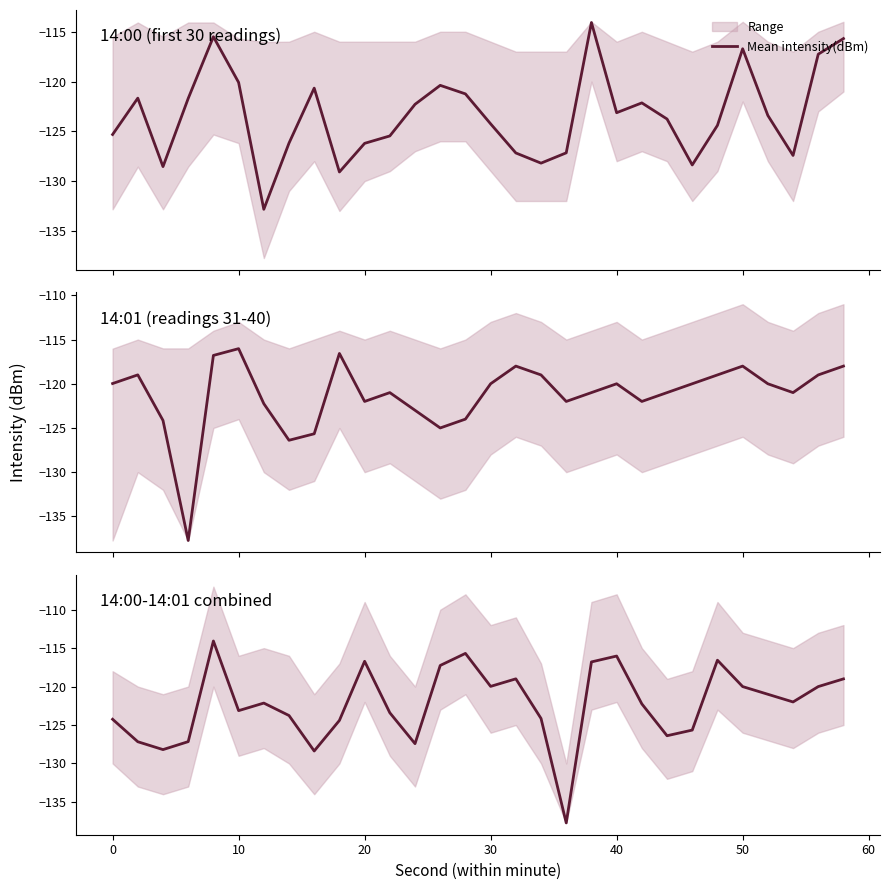

What is the greatest value displayed?

-114.1